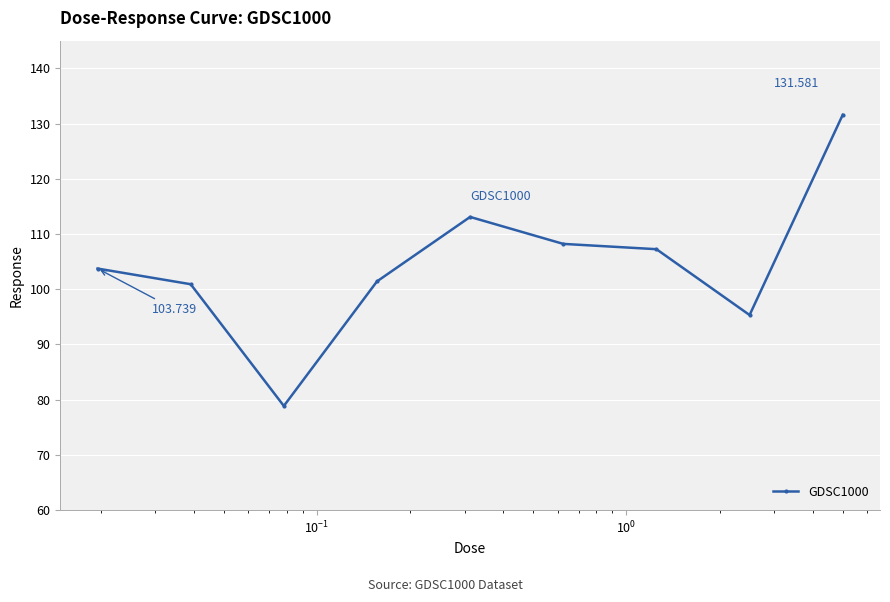

True or false: the data has more than 2 interior local peaks.

False